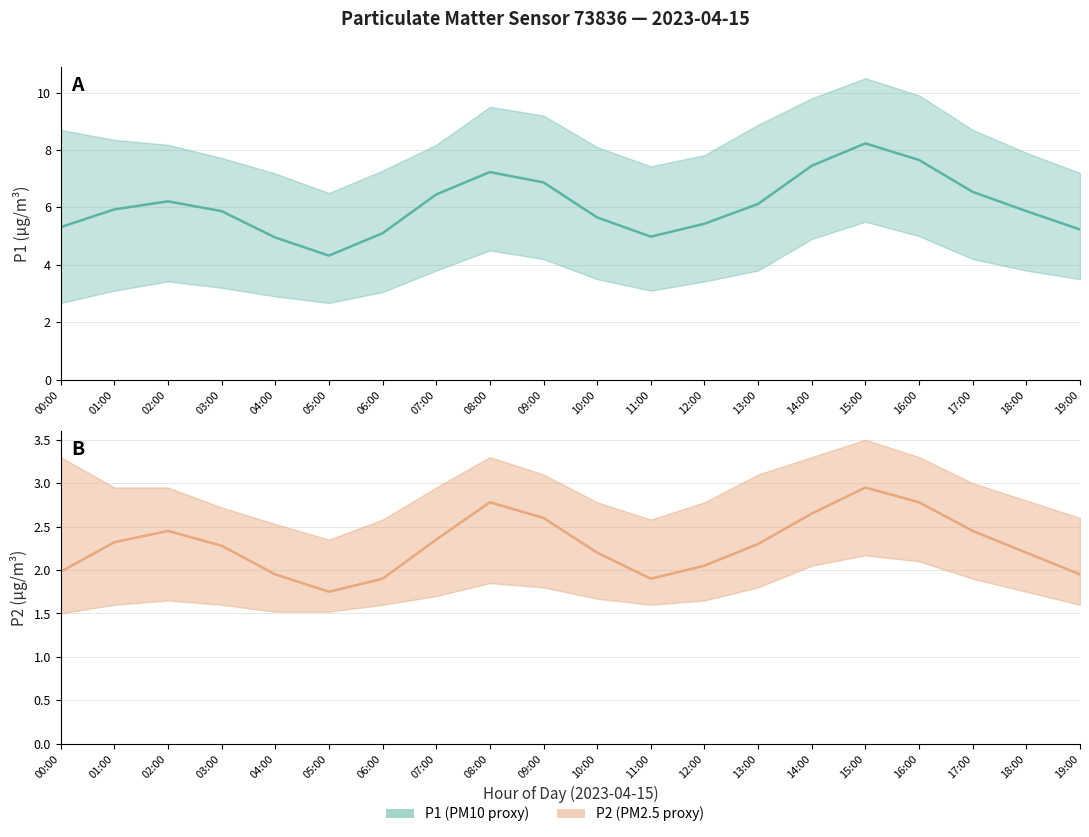

At which label is P1_lower closest to 4?

07:00